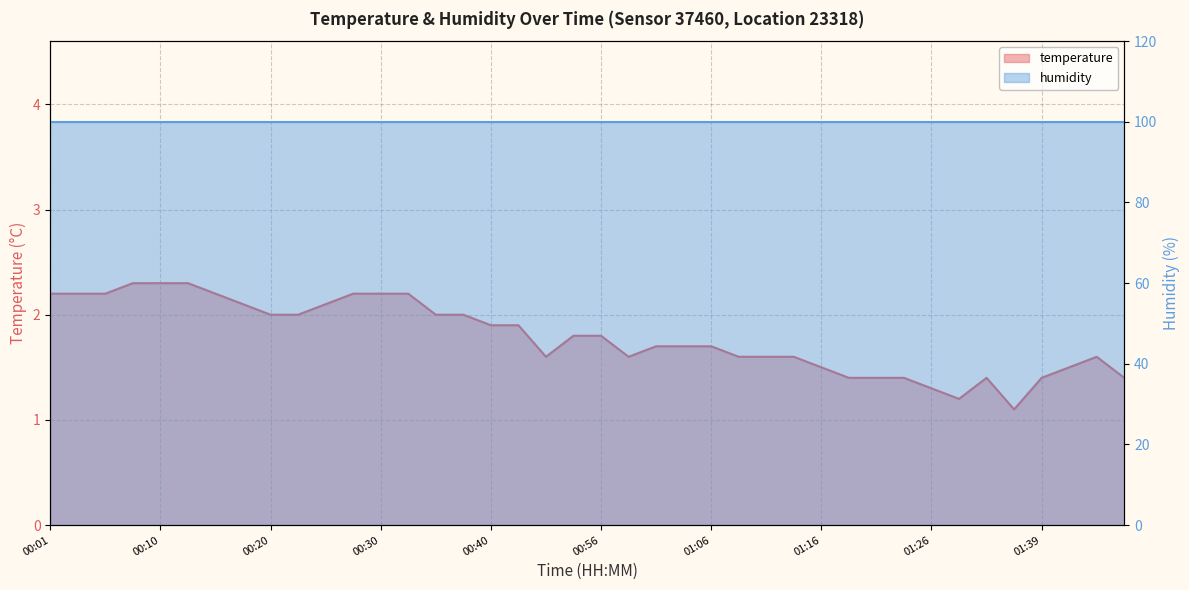

How many interior local valleys (lower than both neighbors) does the data have?

4